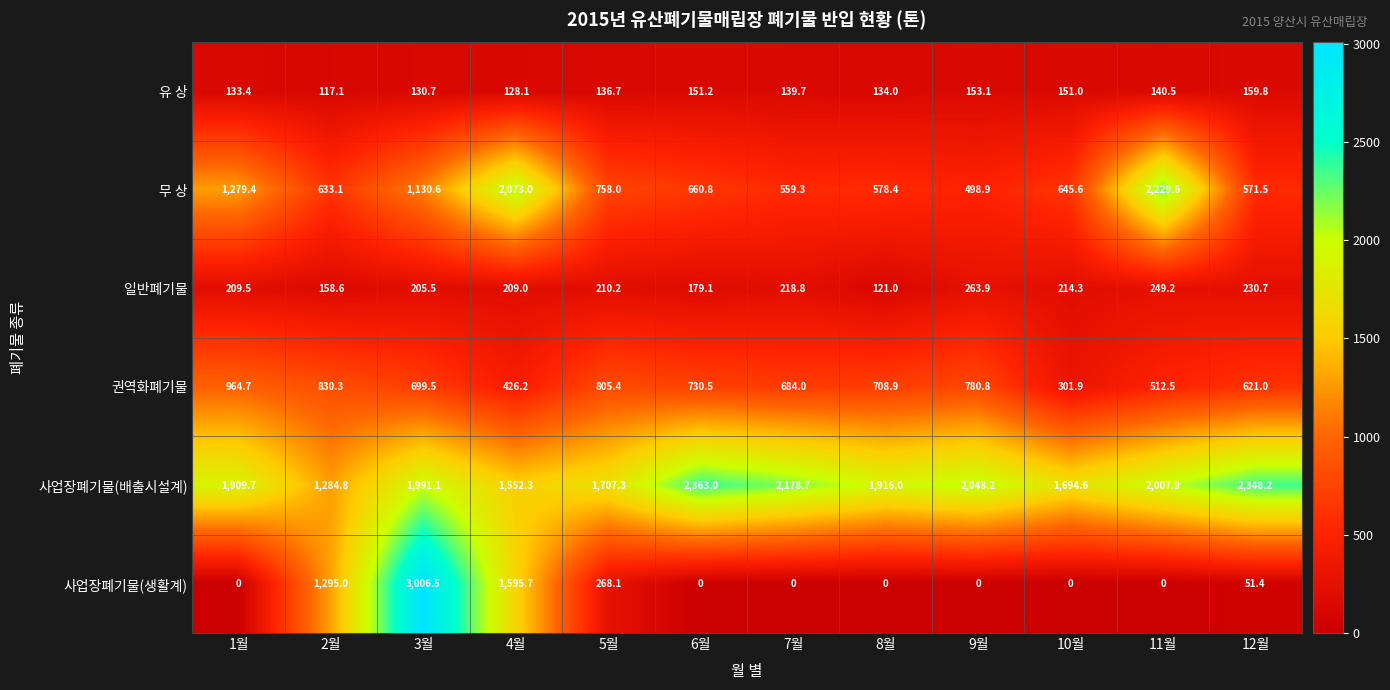

At which category is the sum across all series the highest?

3월